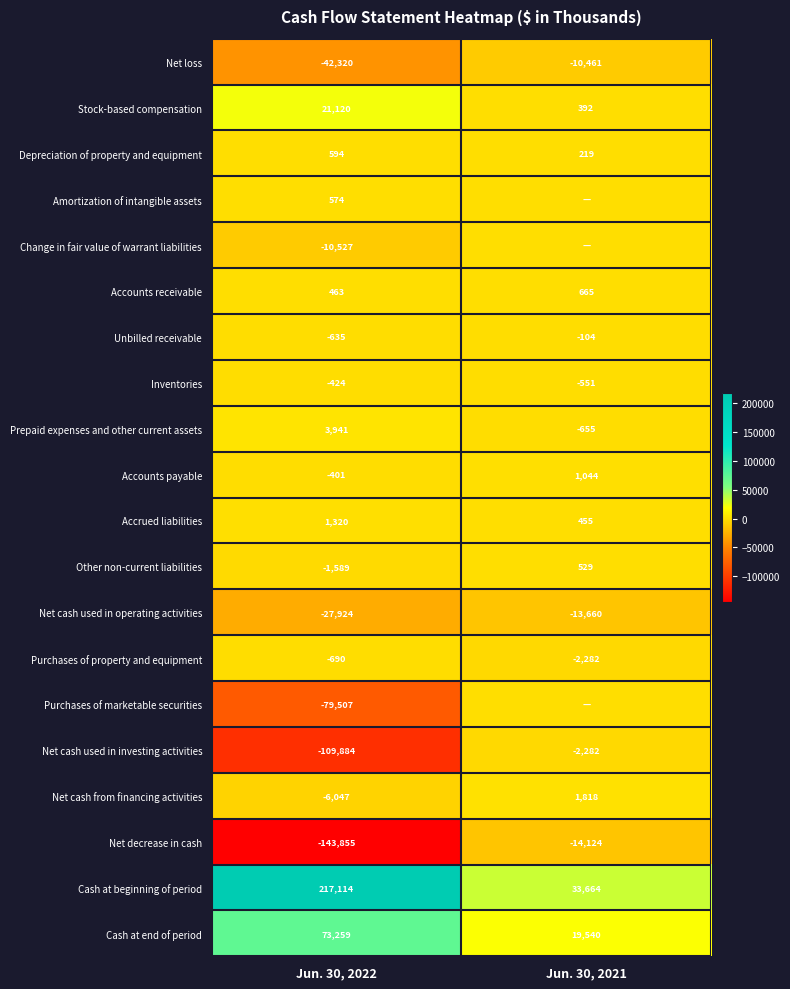

The Net loss series shows -10461 at Jun. 30, 2021. True or false?

True